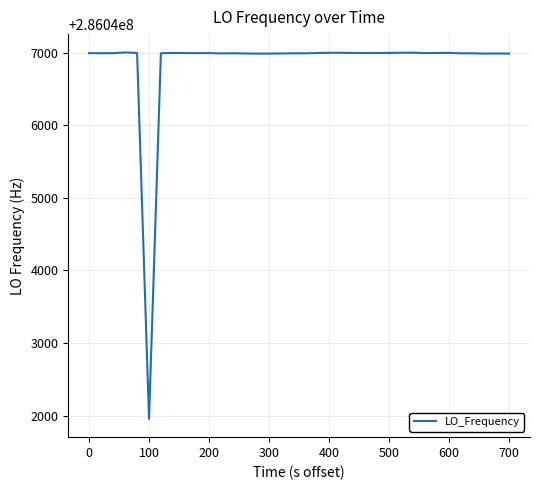

What is the smallest value displayed?

286041954.2